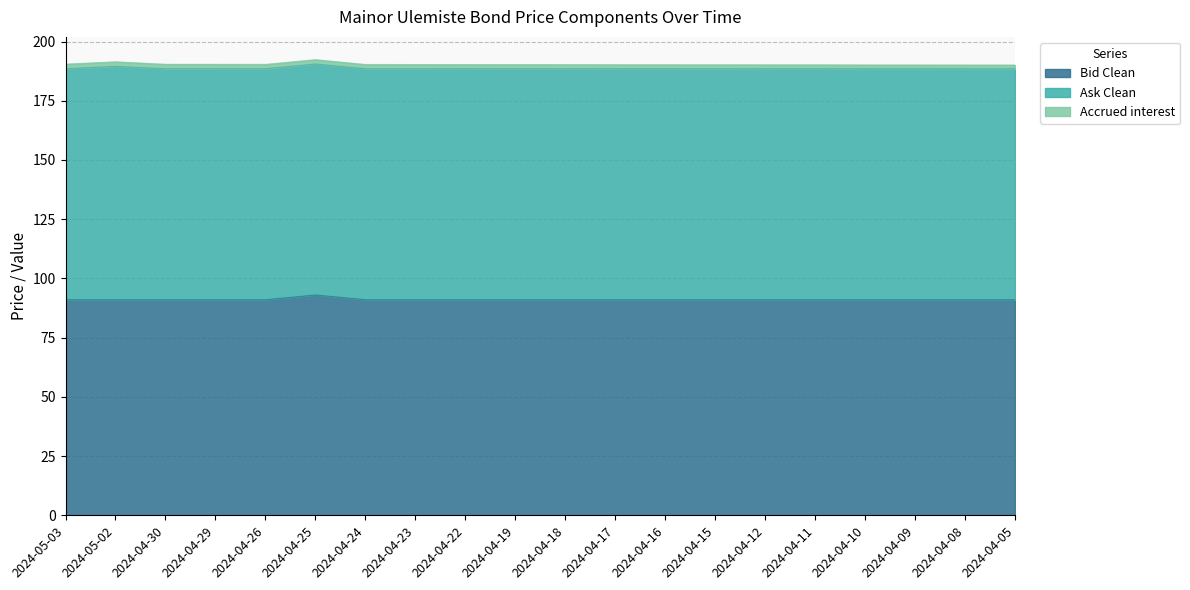

Rank the series at 2024-04-18 from lowest to highest value.

Accrued interest, Bid Clean, Ask Clean